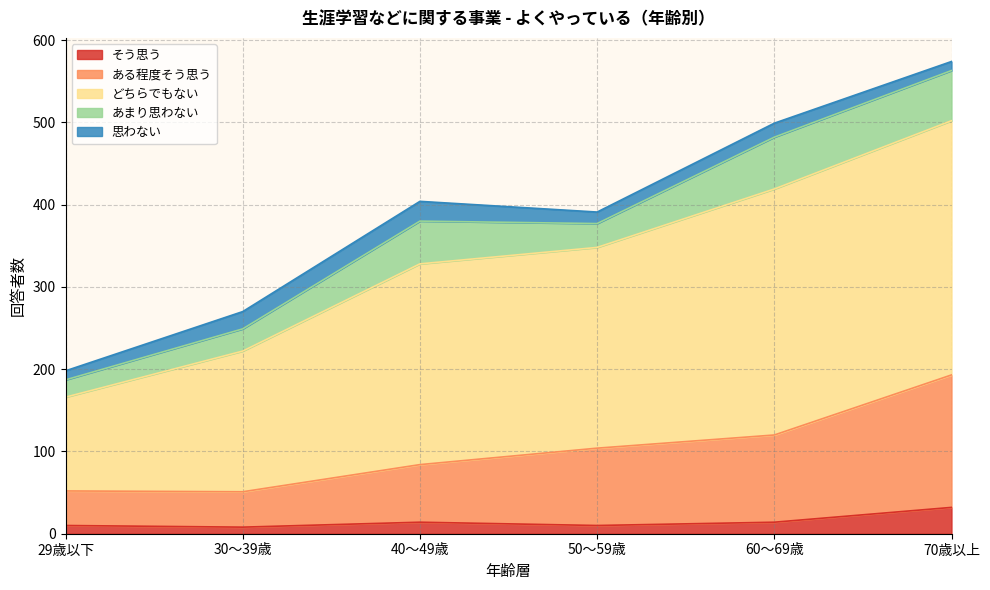

At how many categories does at least one series exceed 295?

4